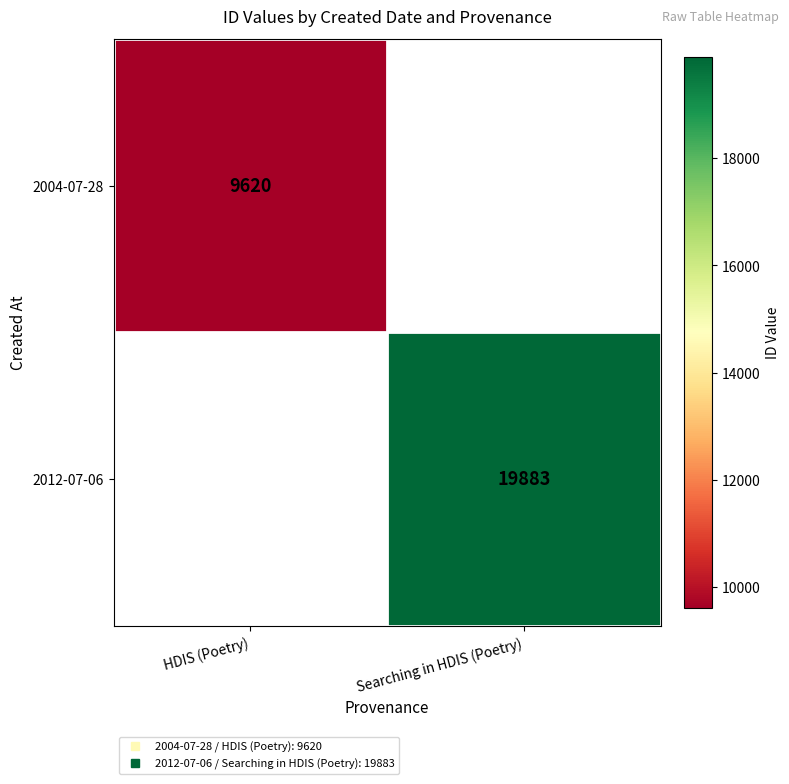

What is the greatest value displayed?

19883.0